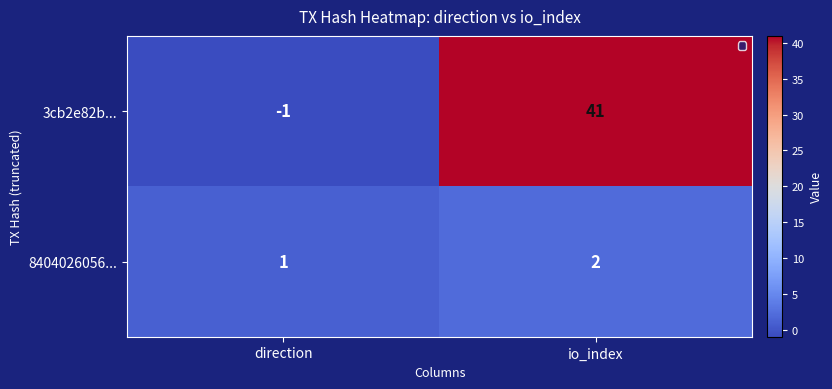

At which category is the sum across all series the highest?

io_index